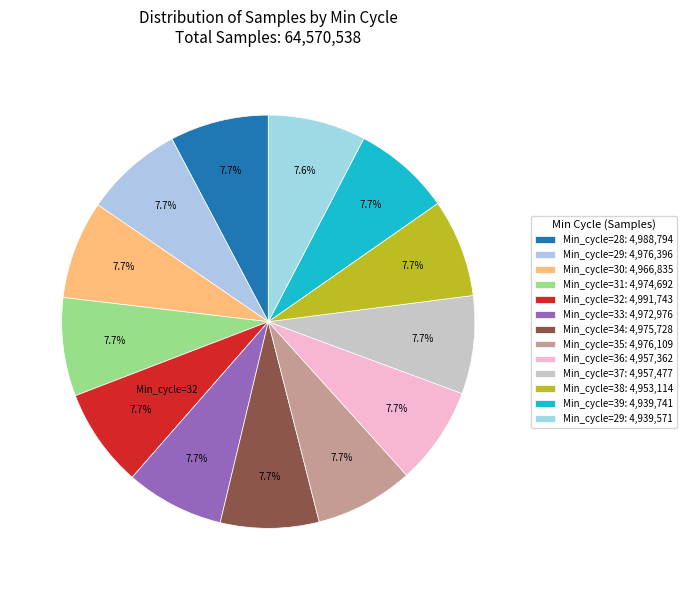

Count the number of slices in the pie.

13